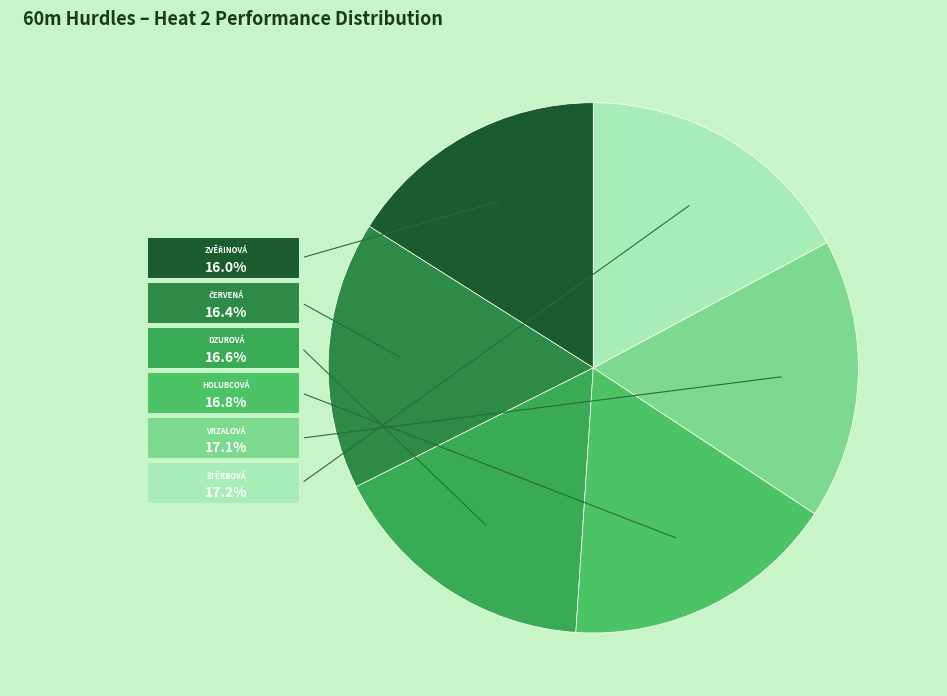

How many segments does this pie chart have?

6